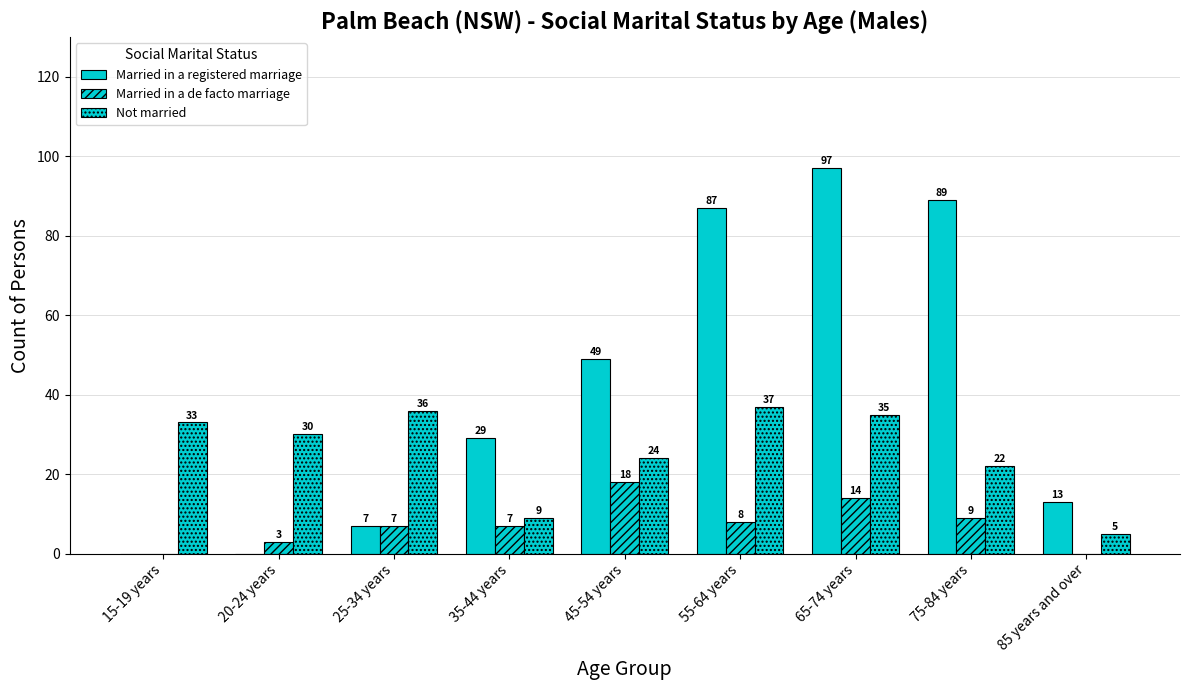

Is it true that Not married equals 5 at 85 years and over?

True